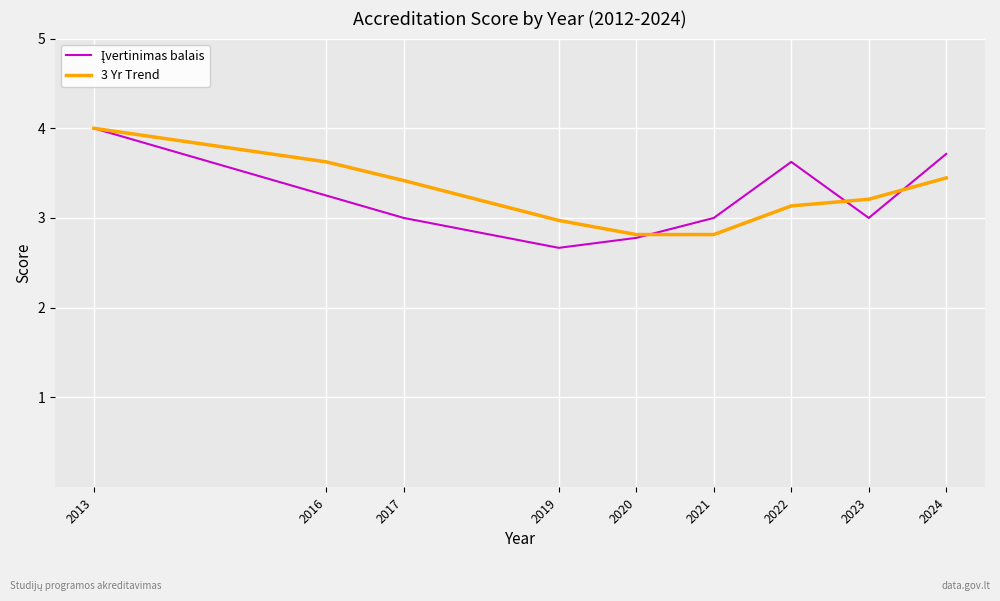

At which category is the sum across all series the highest?

2013